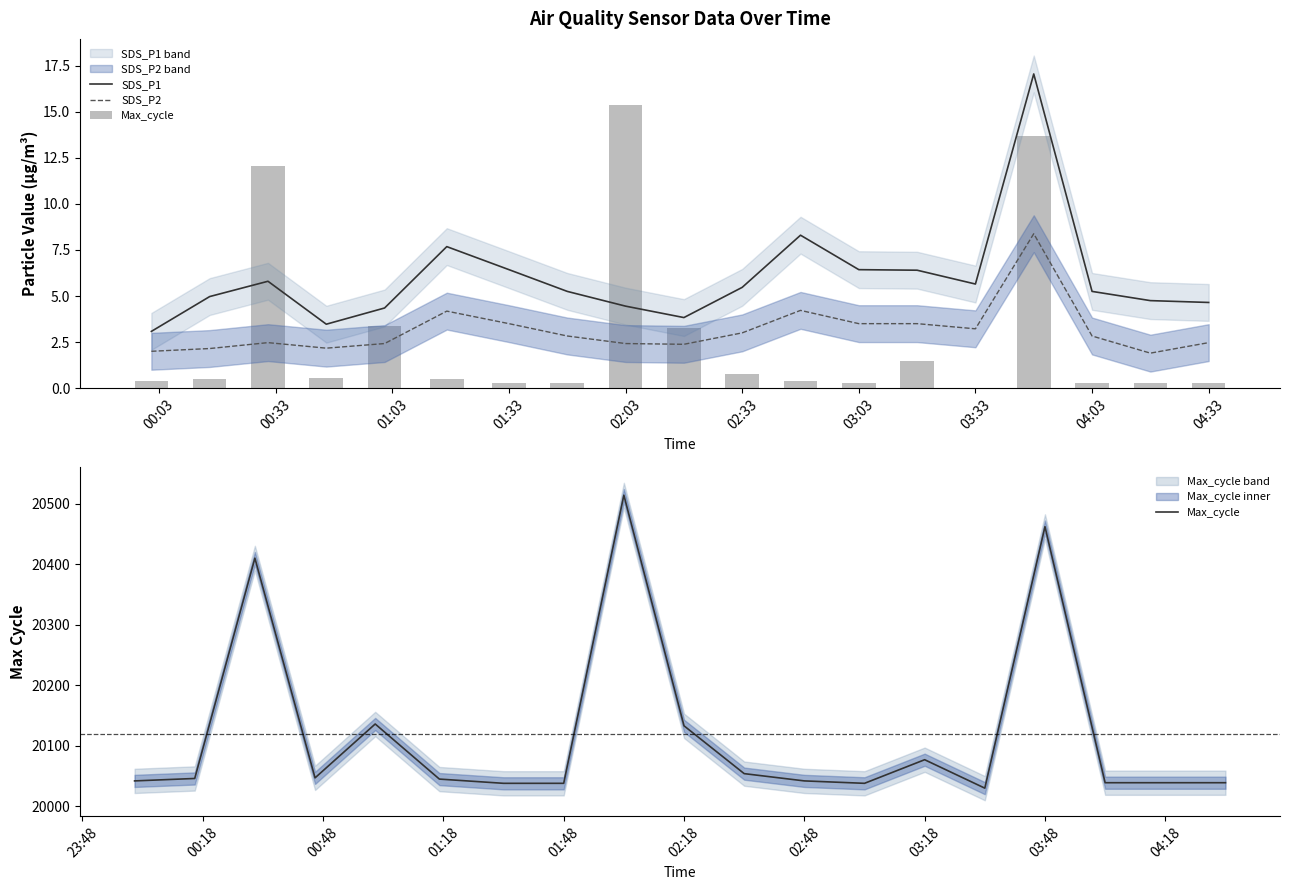

At how many categories does at least one series exceed 3885?

19